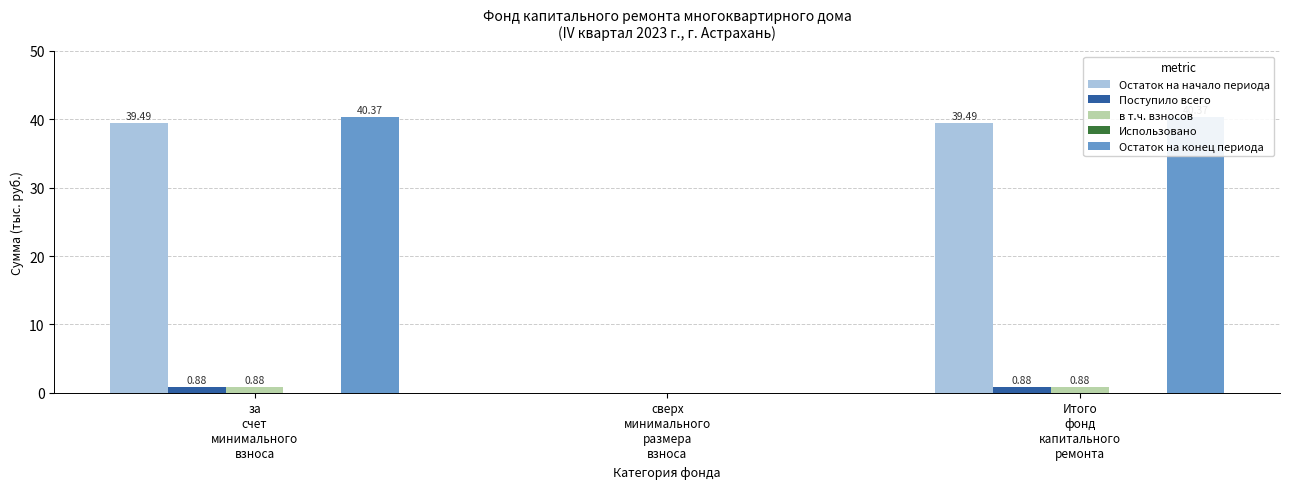

Between за
счет
минимального
взноса and сверх
минимального
размера
взноса, which series saw the biggest shift?

Остаток на конец периода